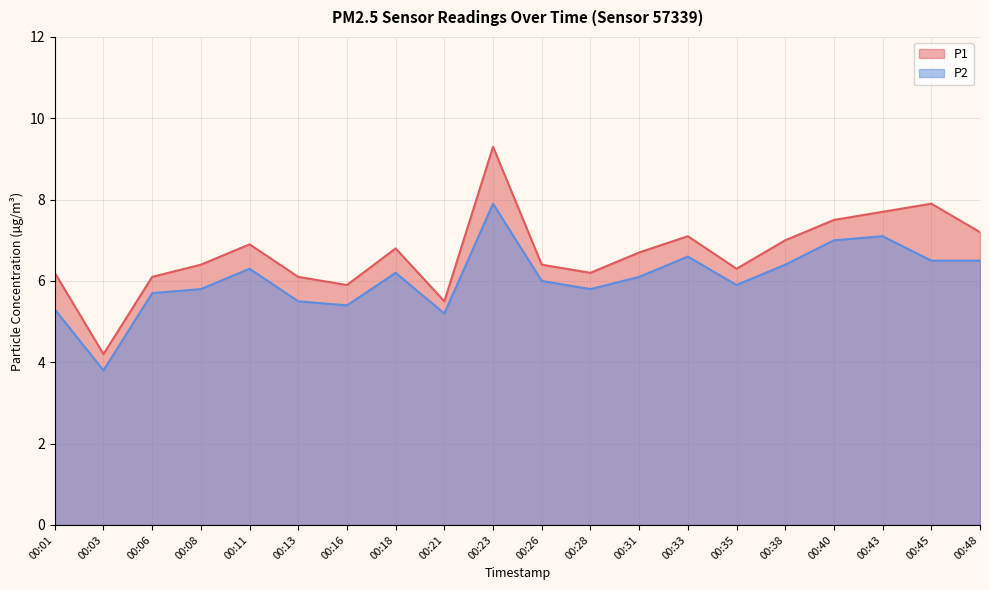

Rank the series by their maximum value, from lowest to highest.

P2, P1